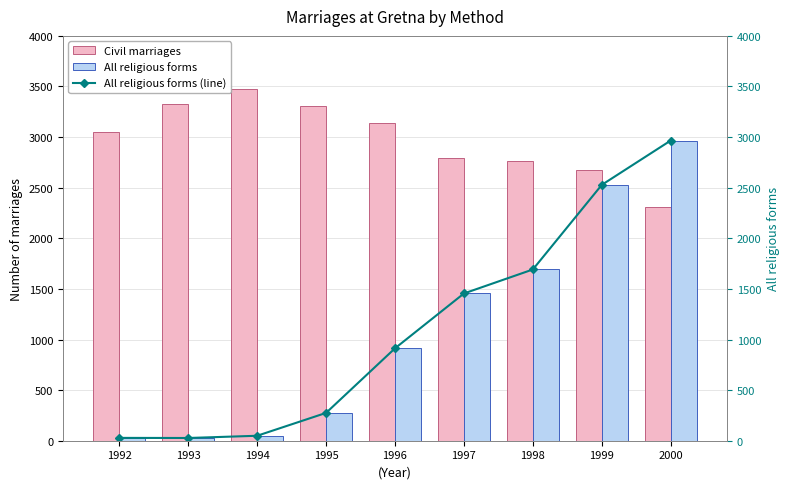

What is the highest value of the All religious forms (line) series?

2966